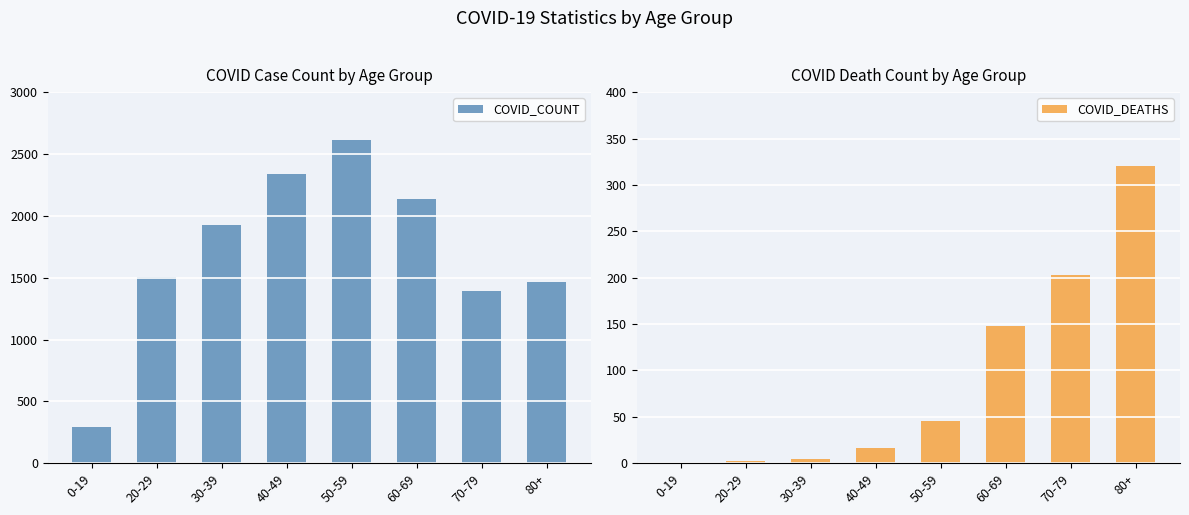

What position from the left is 50-59?

5